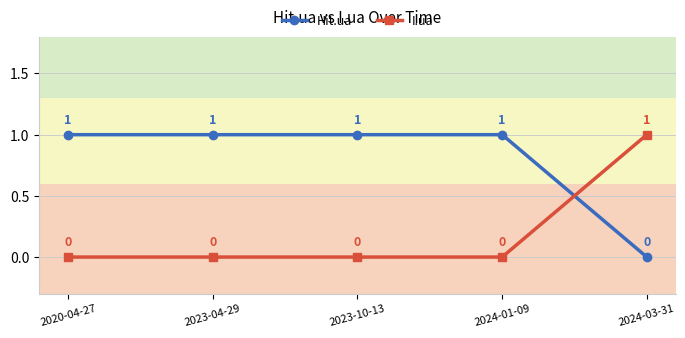

Is the value of I.ua at 2024-01-09 greater than the value of Hit.ua at 2024-01-09?

No